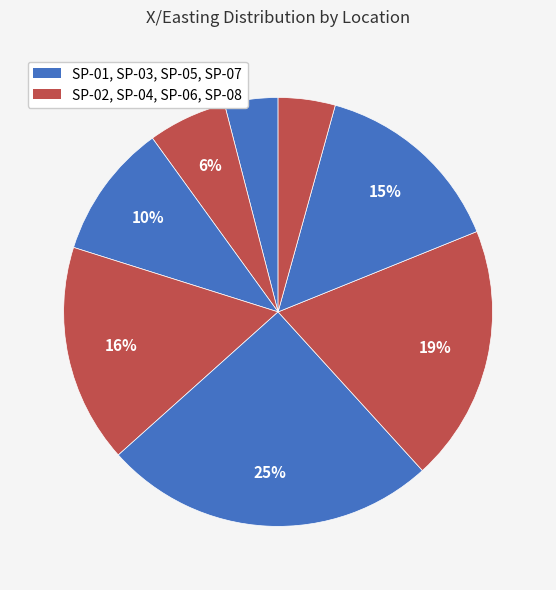

How many segments does this pie chart have?

8